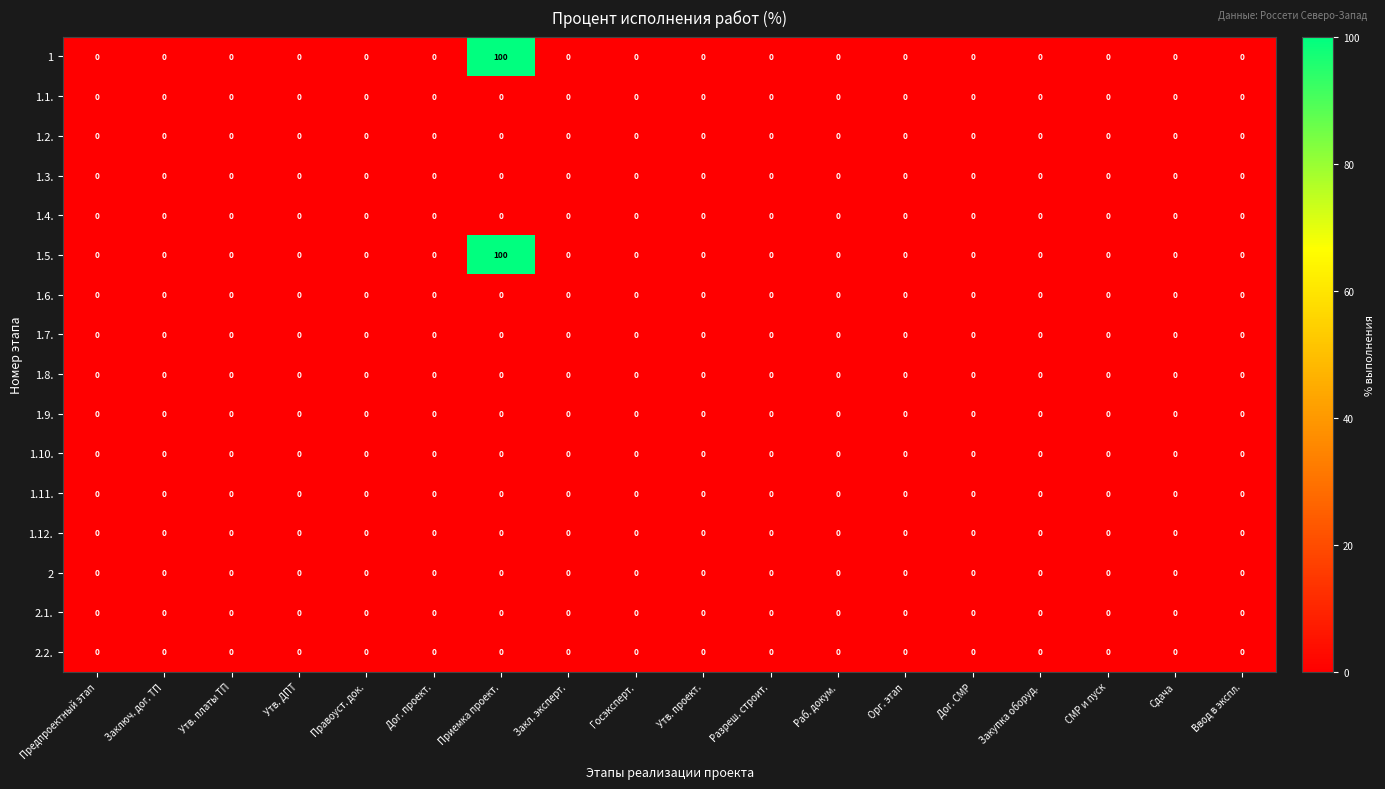

What is the greatest value displayed?

100